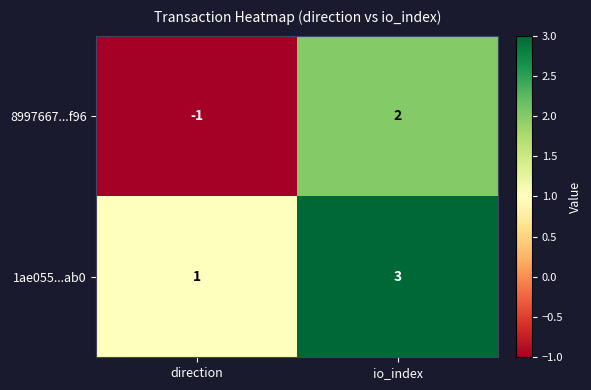

How many negative values does the 8997667...f96 series have?

1